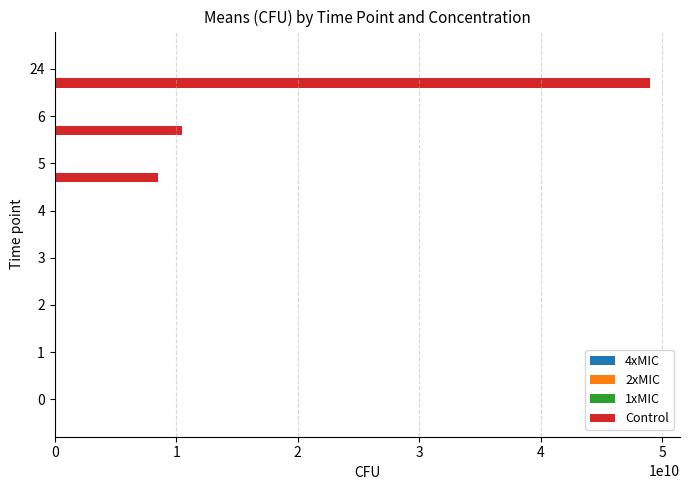

Which series has the largest total across all categories?

Control